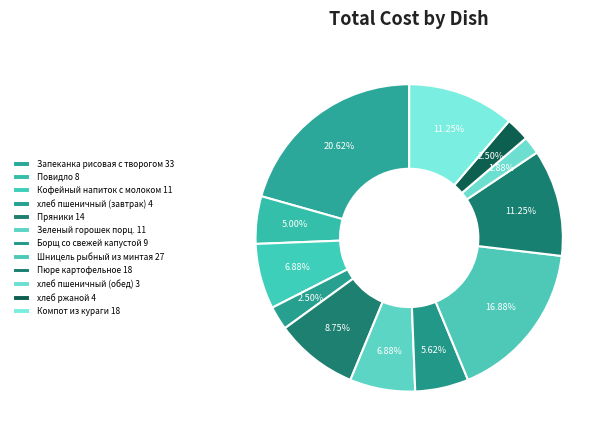

How much of the chart is everything except Борщ со свежей капустой?

94.4%